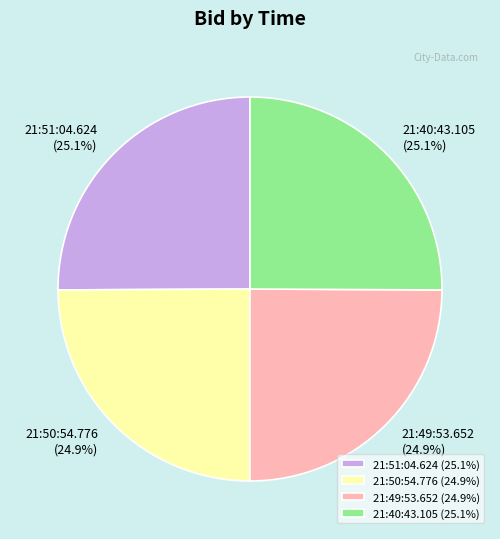

Does 21:51:04.624 account for over 50% of the chart?

No